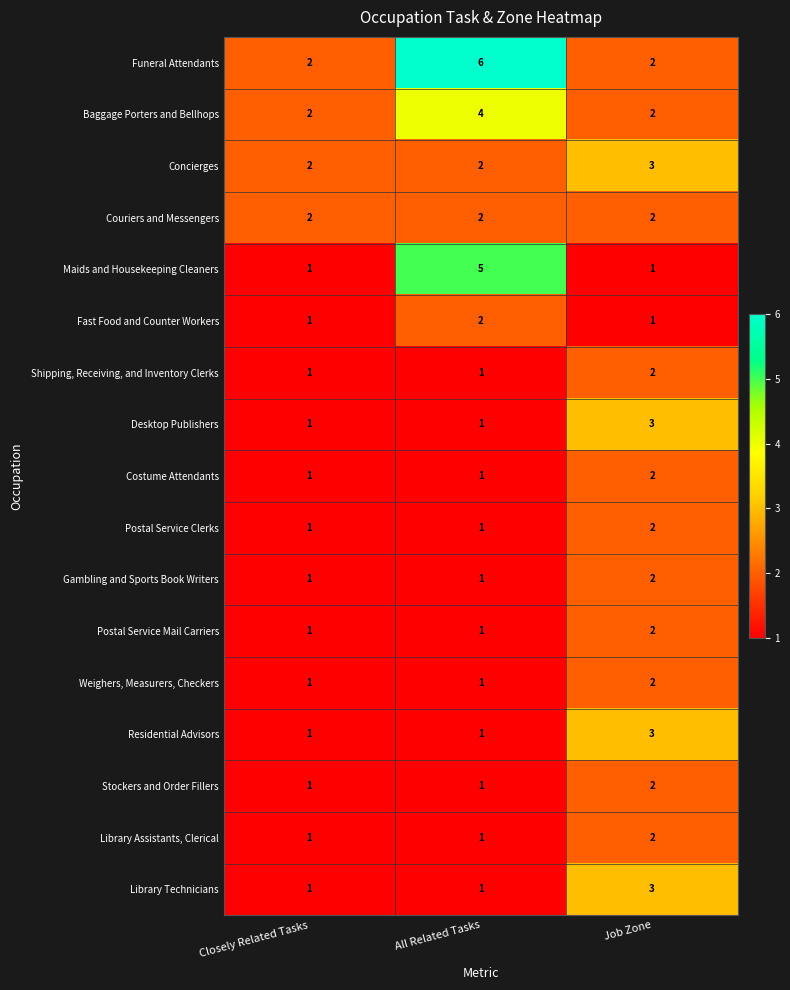

Is it true that Couriers and Messengers equals 1 at Closely Related Tasks?

False